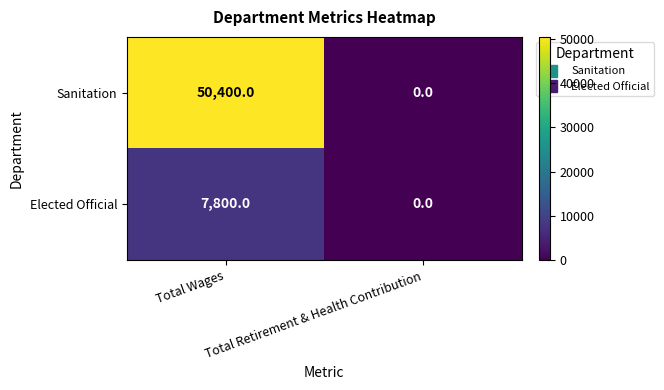

How many series are shown in this chart?

2